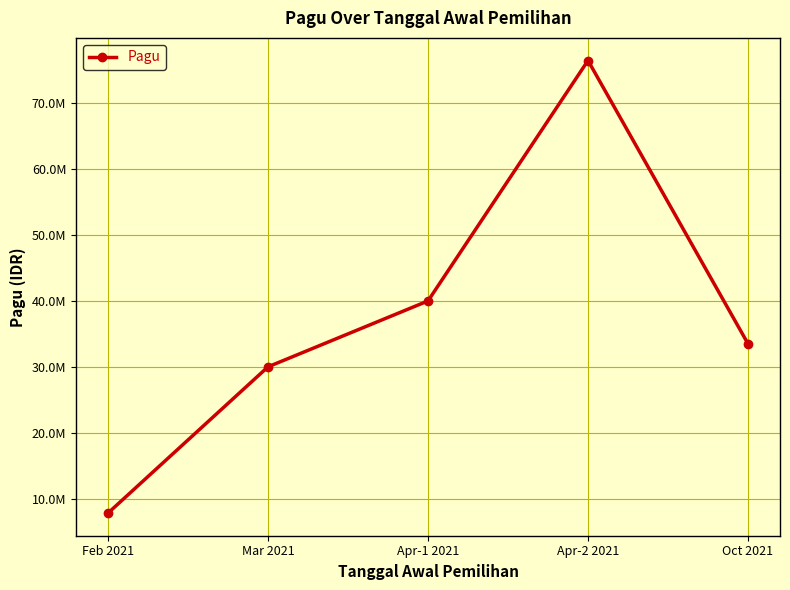

Does the chart have visible grid lines?

Yes